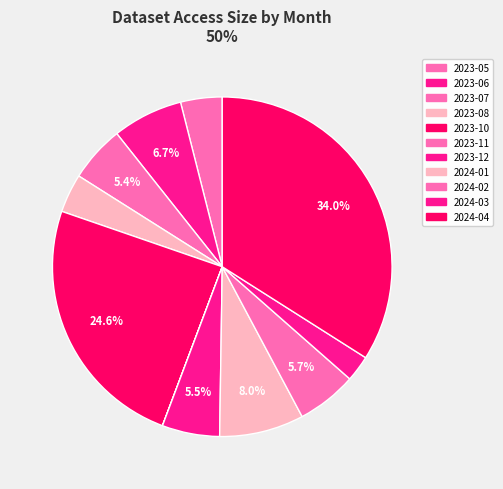

How much of the chart is everything except 2023-12?

94.5%